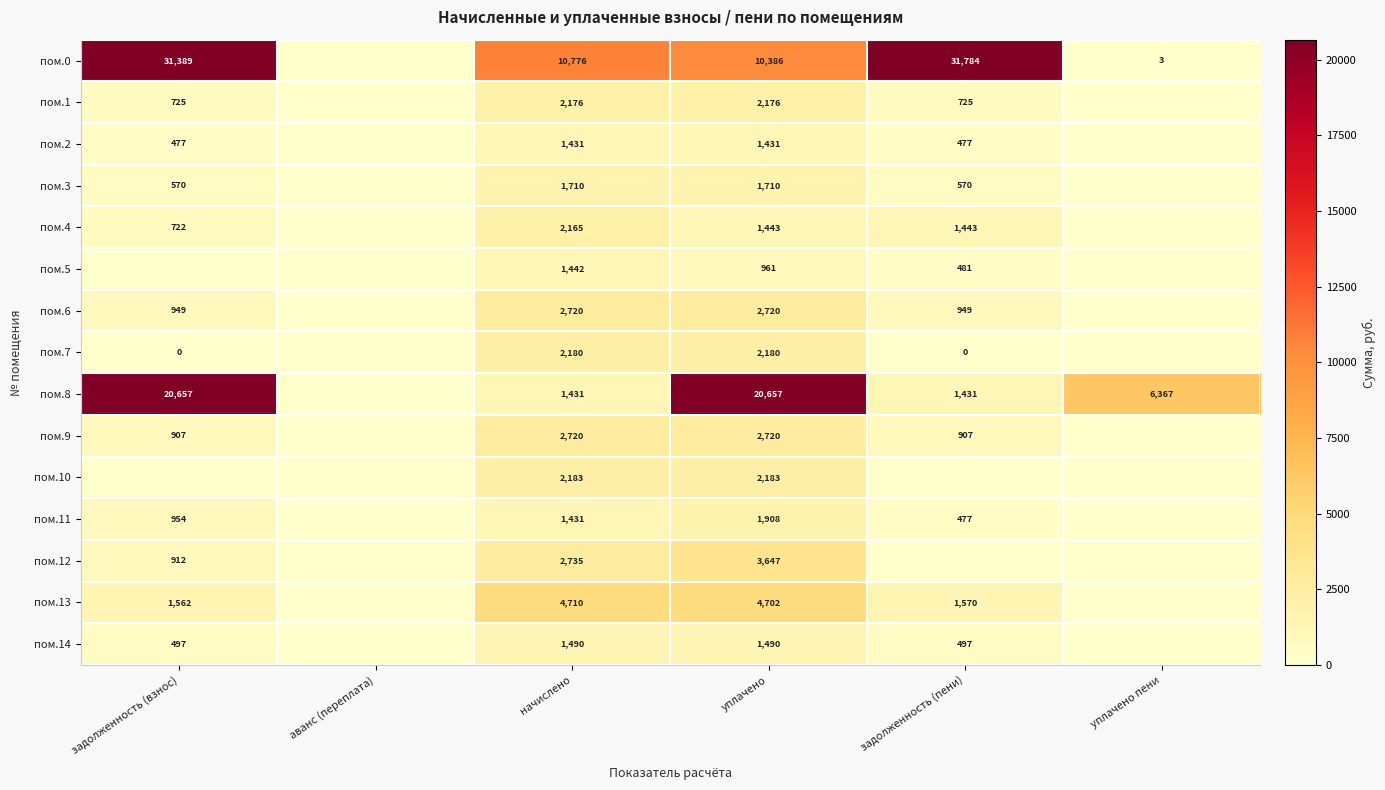

The value of пом.13 at начислено is 6762. True or false?

False